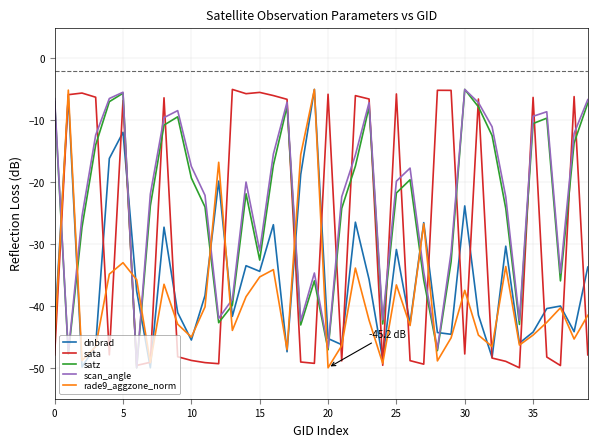

After their last crossing, which series has the higher values: scan_angle or rade9_aggzone_norm?

scan_angle